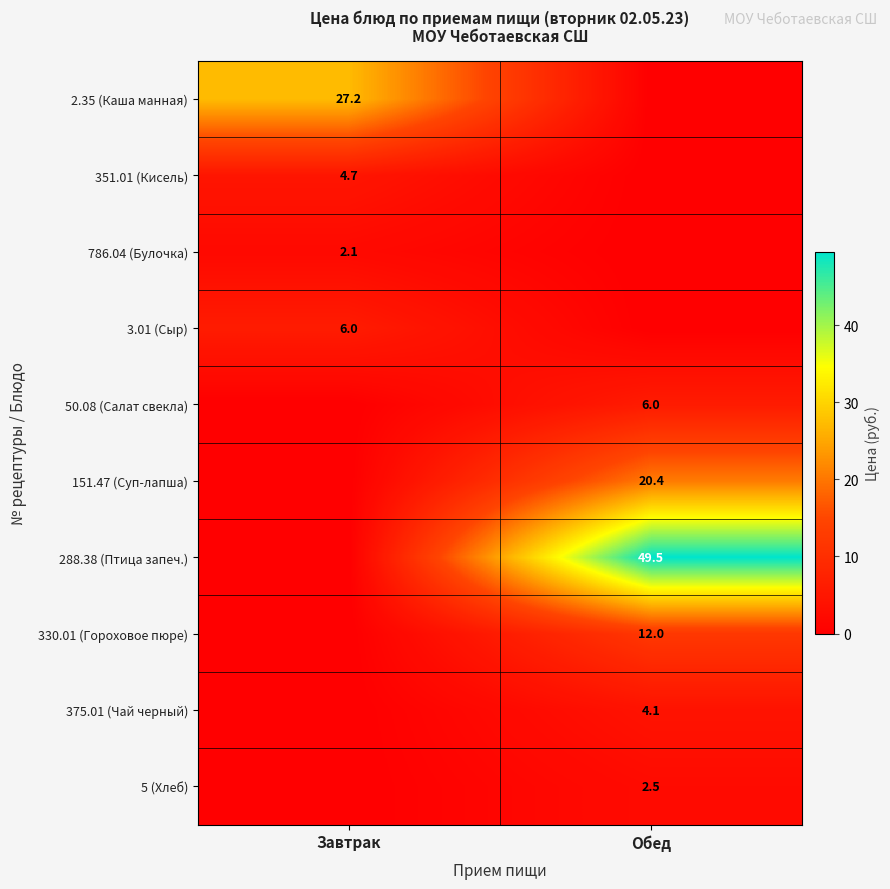

At how many categories does at least one series exceed 18?

2